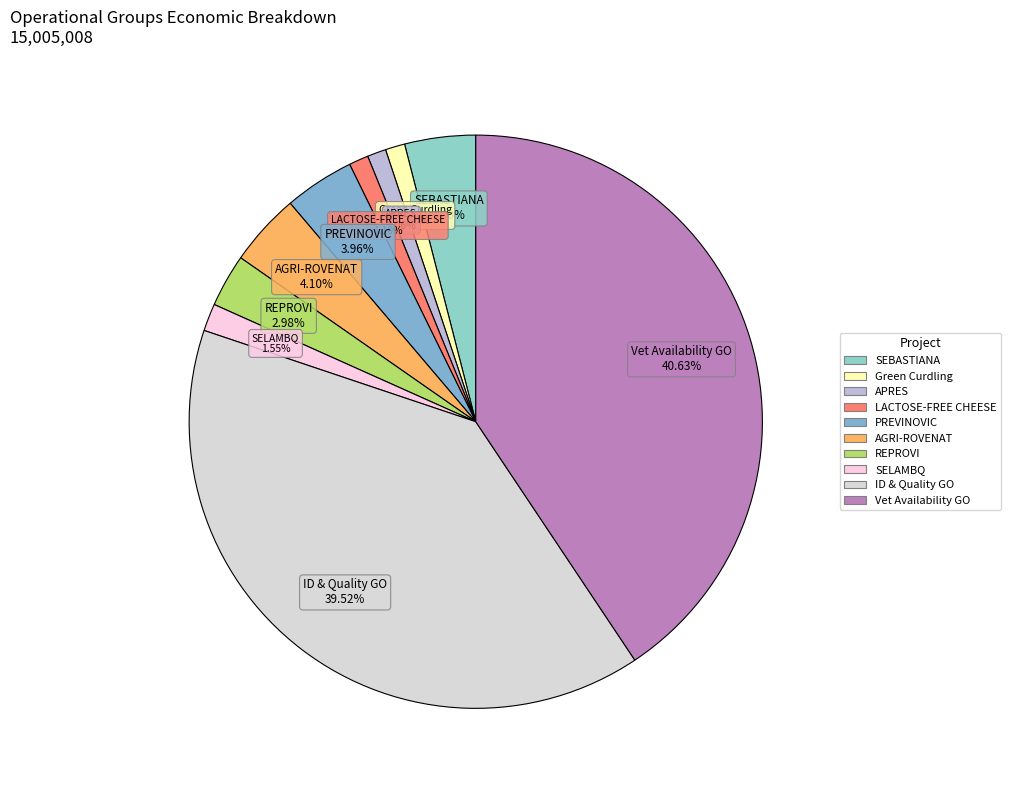

Does LACTOSE-FREE CHEESE account for over 50% of the chart?

No